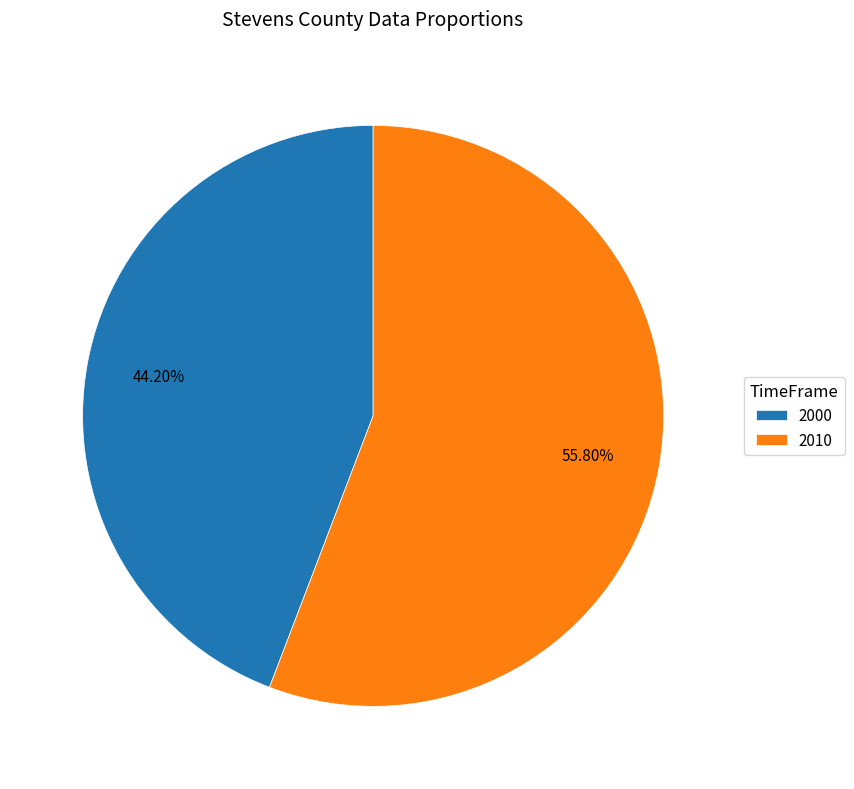

Is there any slice that represents more than half of the pie?

Yes